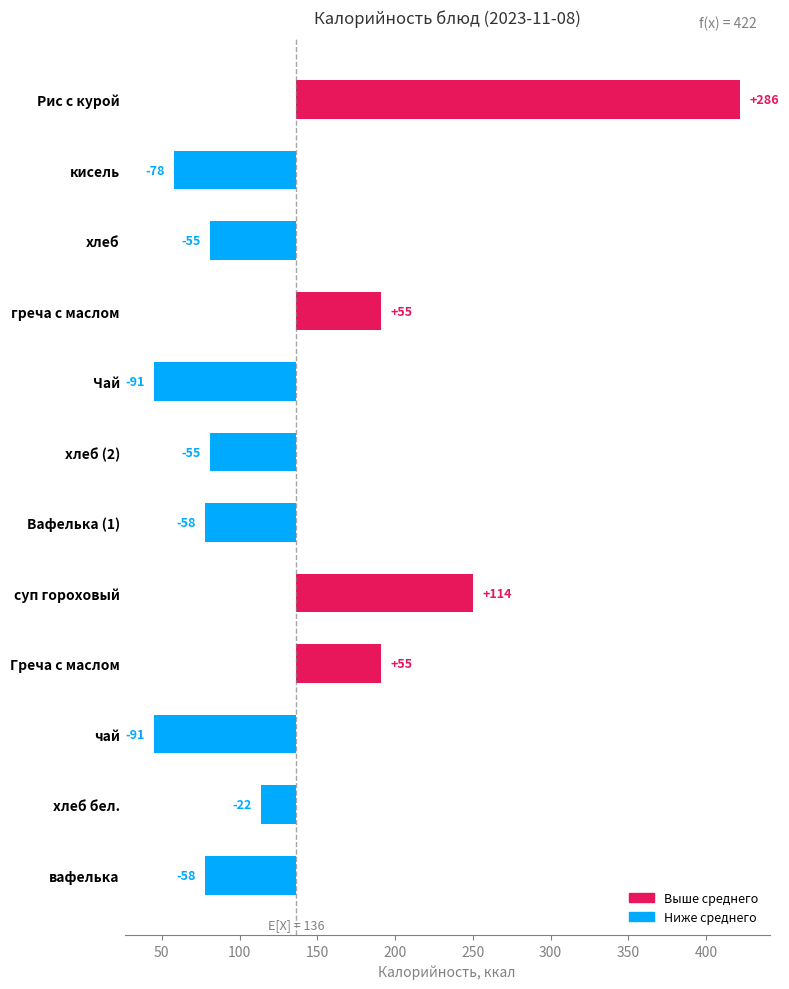

What is the value of the 11th bar from the left?

-22.2